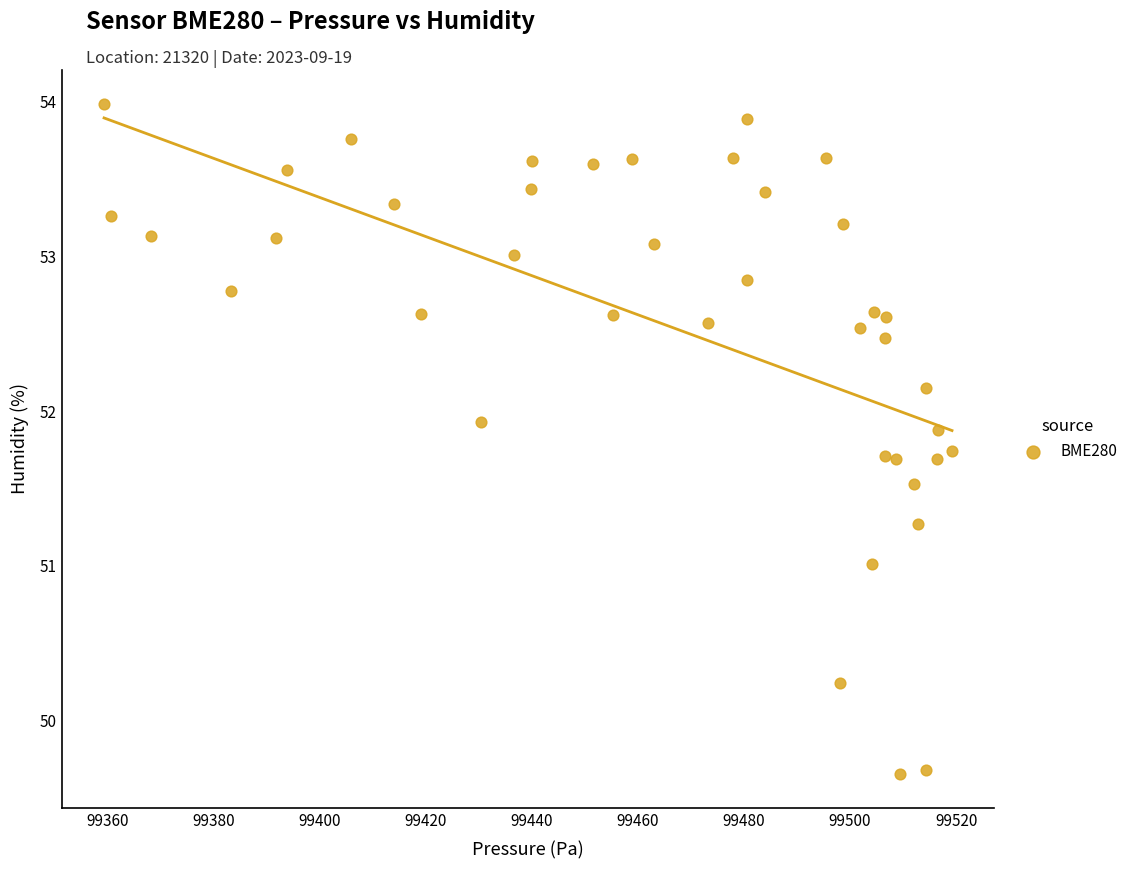

What is the range of Y values (max minus min)?

4.3